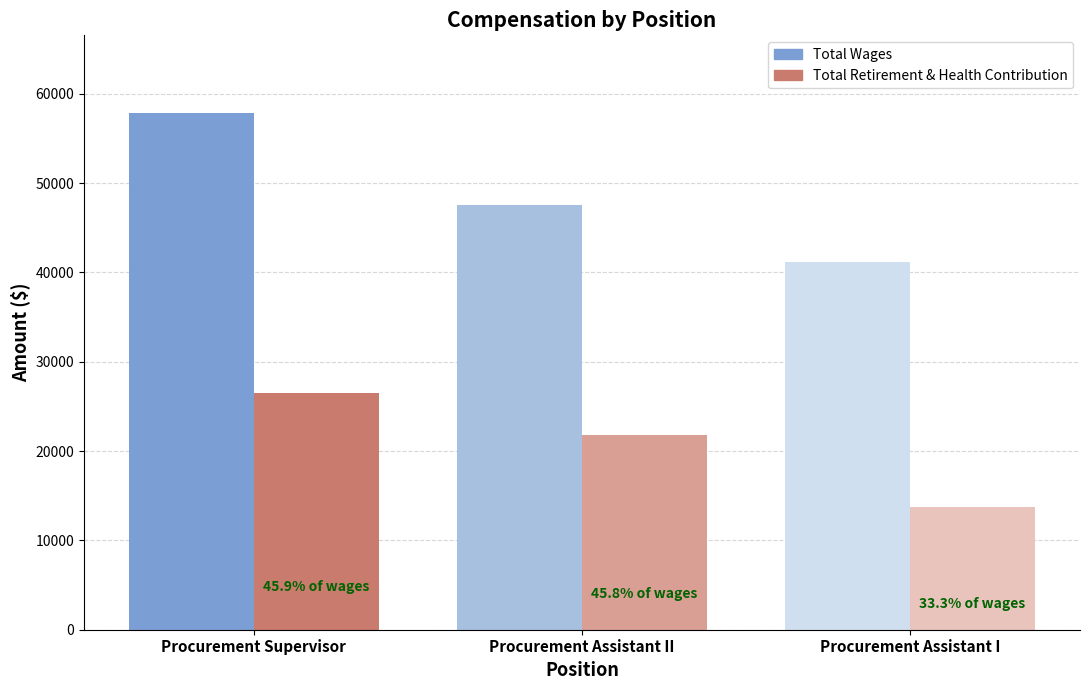

Read the Total Retirement & Health Contribution value at Procurement Assistant II, to the nearest 50.

21750